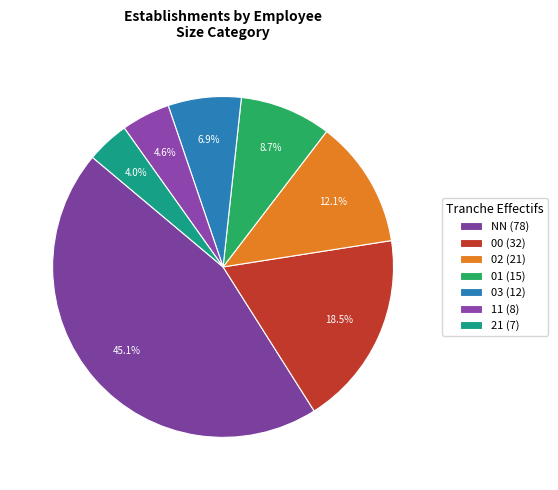

How many segments does this pie chart have?

7